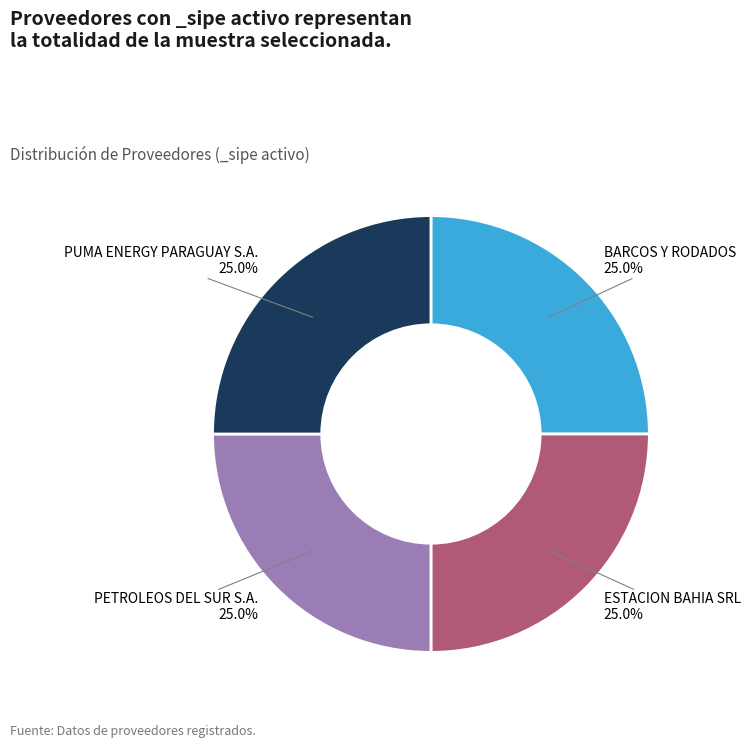

Does any single category account for the majority?

No